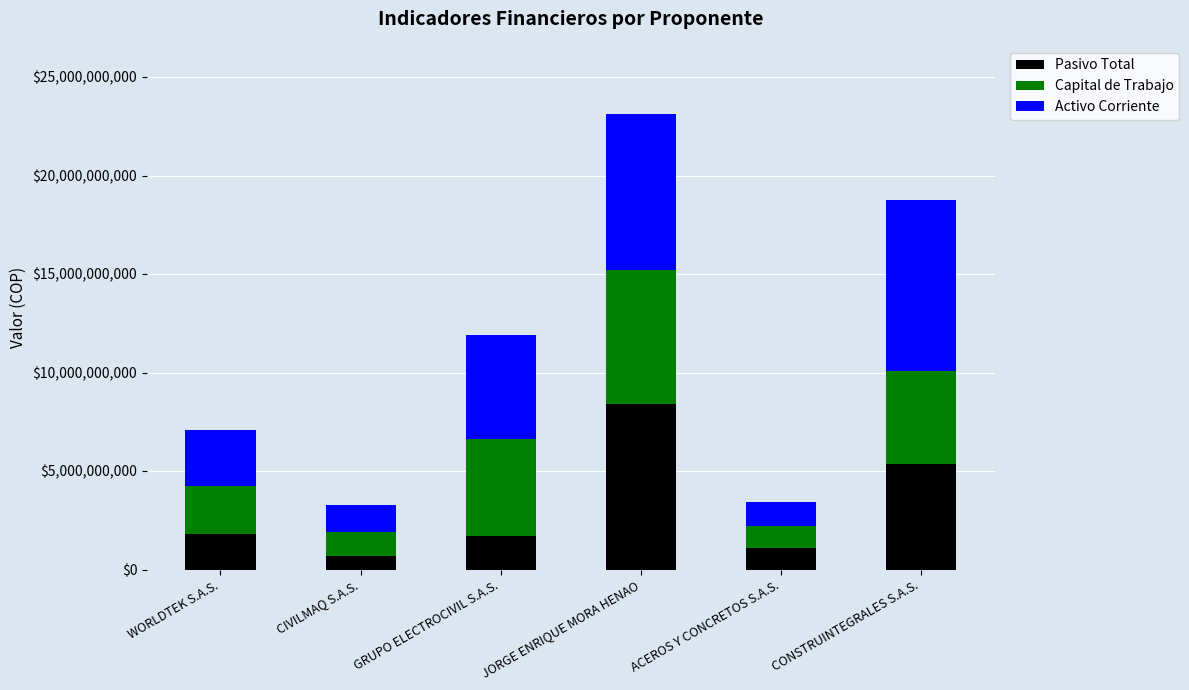

At which category is the sum across all series the highest?

JORGE ENRIQUE MORA HENAO